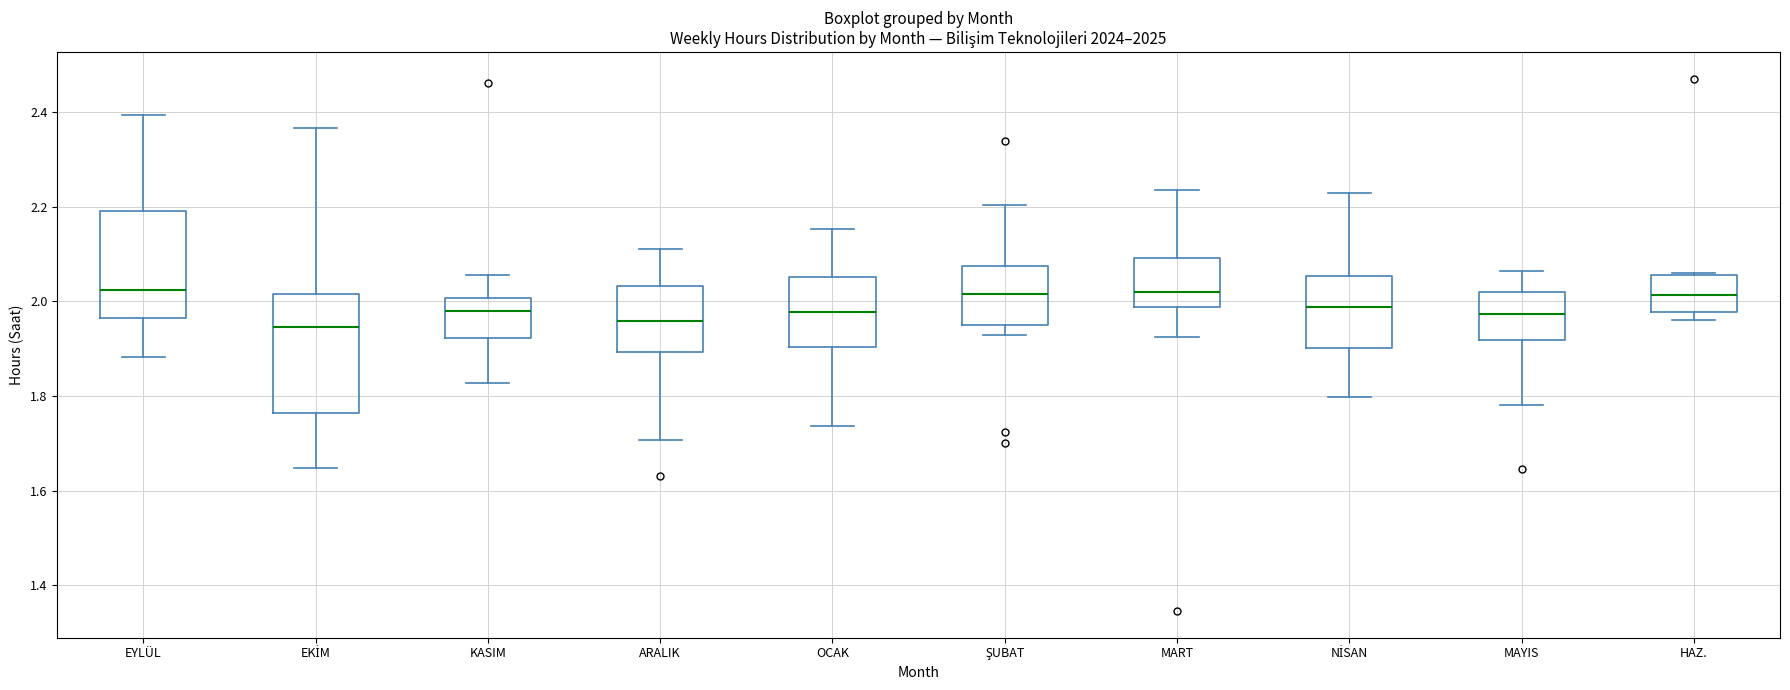

Where does the lower whisker of the box for ARALIK end on the y-axis? The values are not printed on the chart, so give them approximately, as read against the axis.

1.70